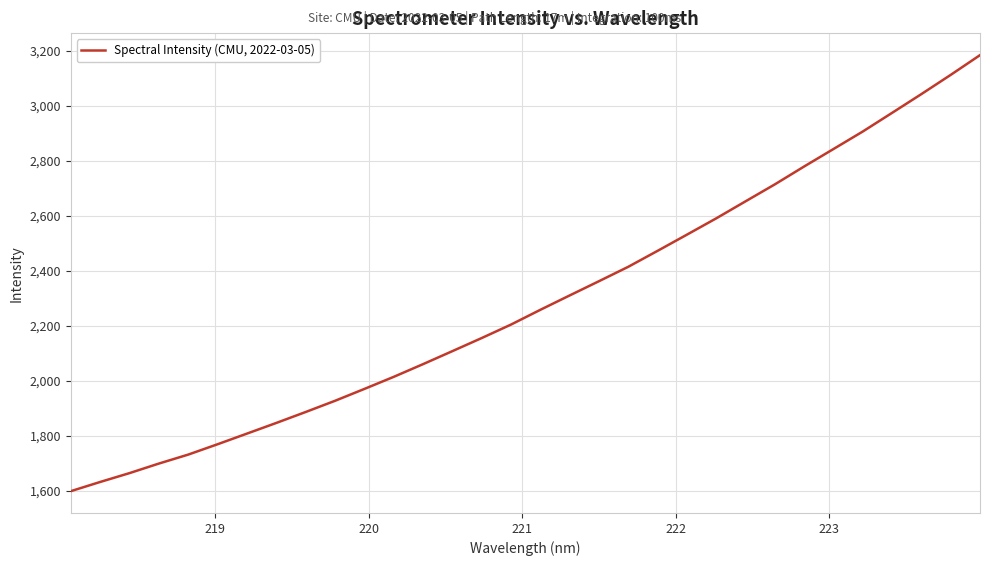

What is the maximum value shown in the chart?

3185.4